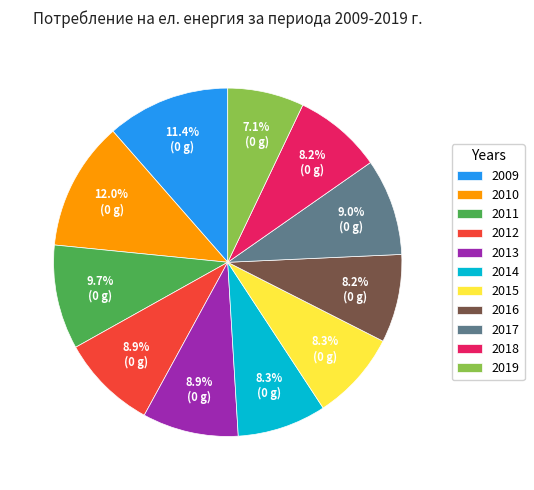

Is the sum of 2009 and 2016 greater than half?

No